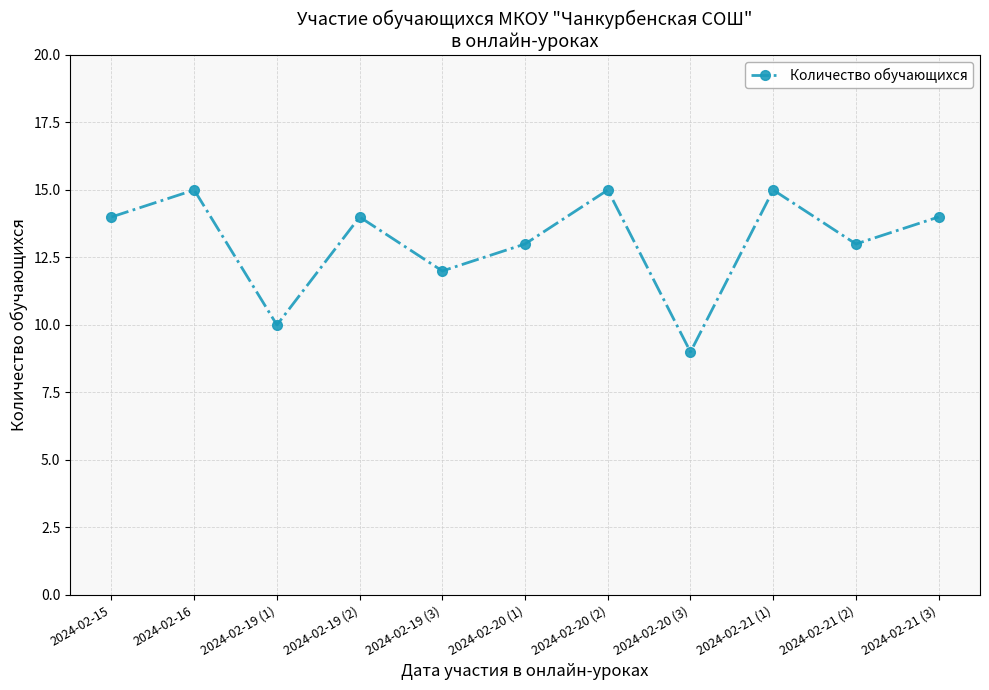

Between 2024-02-21 (1) and 2024-02-19 (3), which is larger?

2024-02-21 (1)